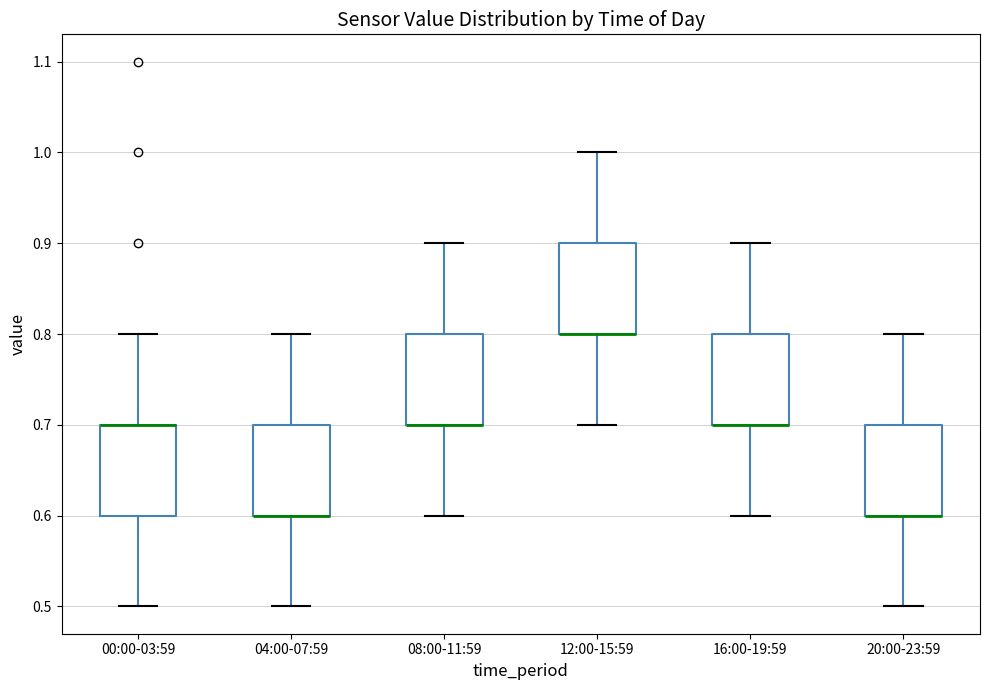

Reading left to right, transcribe this box plot: for each box, give where its median line is, the range the box spans, and where its two whiskers end, as read against the y-axis. The values are not printed on the chart, so give them approximately, as read against the axis.

00:00-03:59: median 0.7 (drawn on the box's upper edge), box 0.6 to 0.7, whiskers 0.5 to 0.8
04:00-07:59: median 0.6 (drawn on the box's lower edge), box 0.6 to 0.7, whiskers 0.5 to 0.8
08:00-11:59: median 0.7 (drawn on the box's lower edge), box 0.7 to 0.8, whiskers 0.6 to 0.9
12:00-15:59: median 0.8 (drawn on the box's lower edge), box 0.8 to 0.9, whiskers 0.7 to 1.0
16:00-19:59: median 0.7 (drawn on the box's lower edge), box 0.7 to 0.8, whiskers 0.6 to 0.9
20:00-23:59: median 0.6 (drawn on the box's lower edge), box 0.6 to 0.7, whiskers 0.5 to 0.8